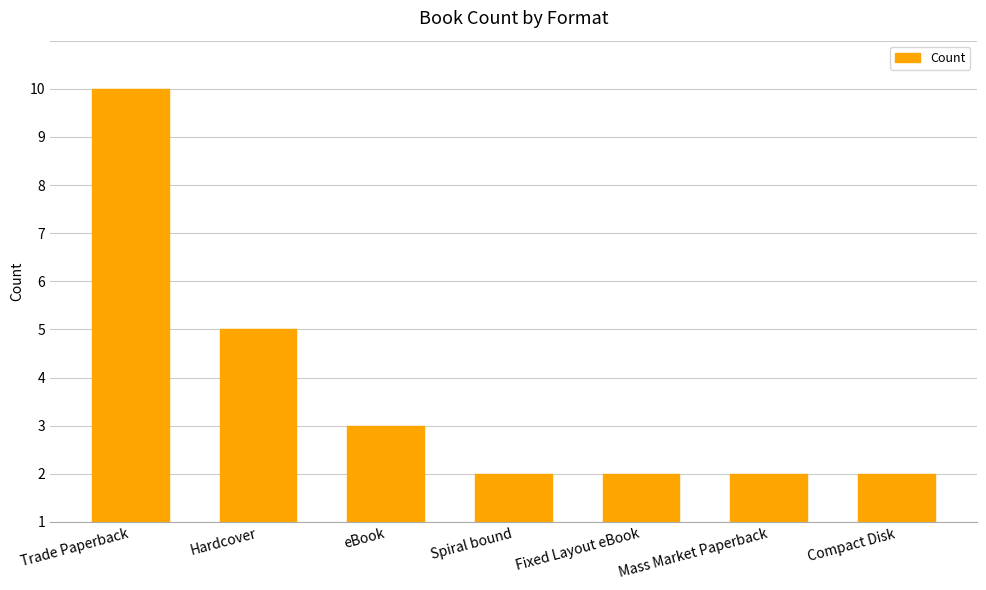

Does the chart contain any negative values?

No